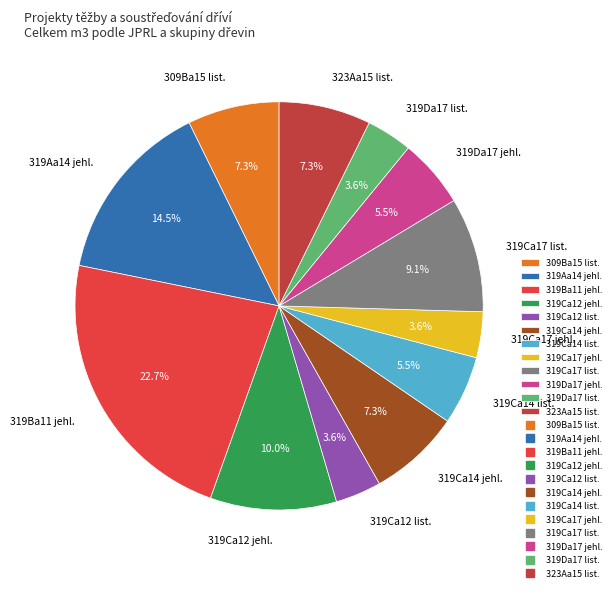

Which has a higher value, 319Ca14 jehl. or 319Ca17 list.?

319Ca17 list.